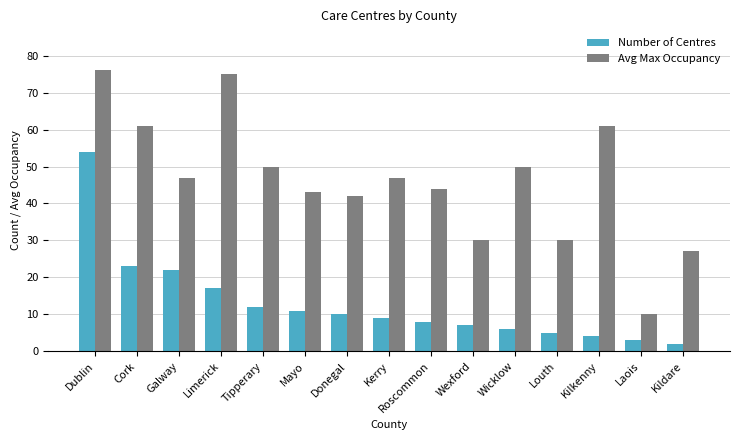

What is the label of the 13th bar from the left?

Kilkenny